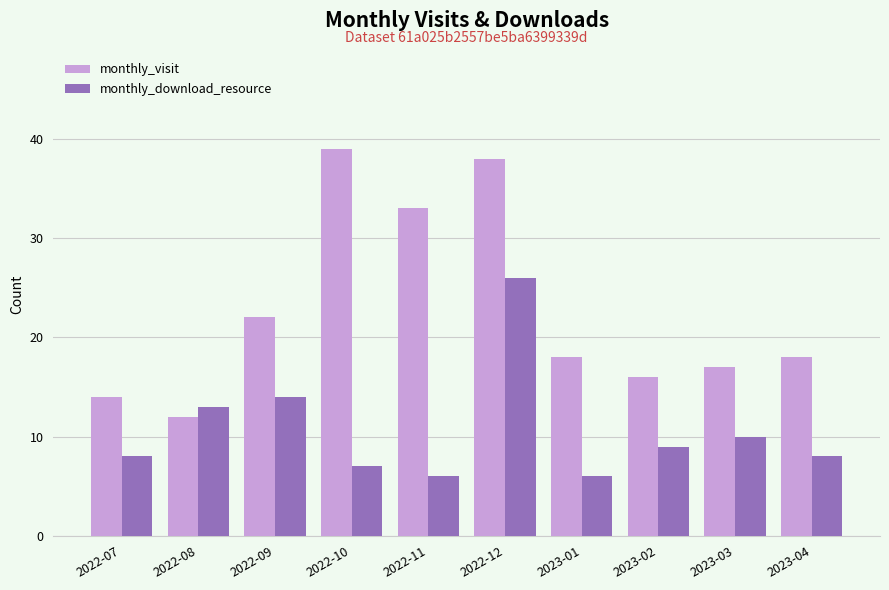

What is the value of the monthly_download_resource bar at the 7th from the left?

6